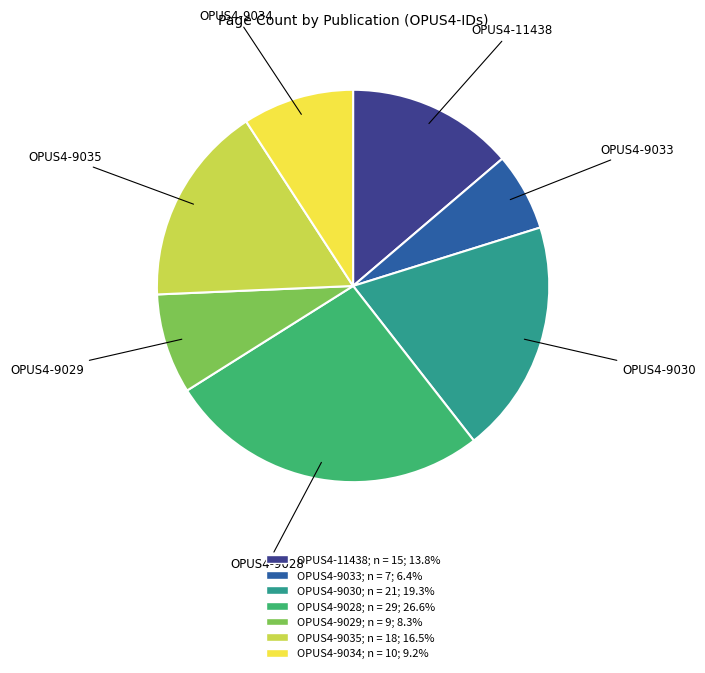

Which category has the biggest portion of the pie?

OPUS4-9028